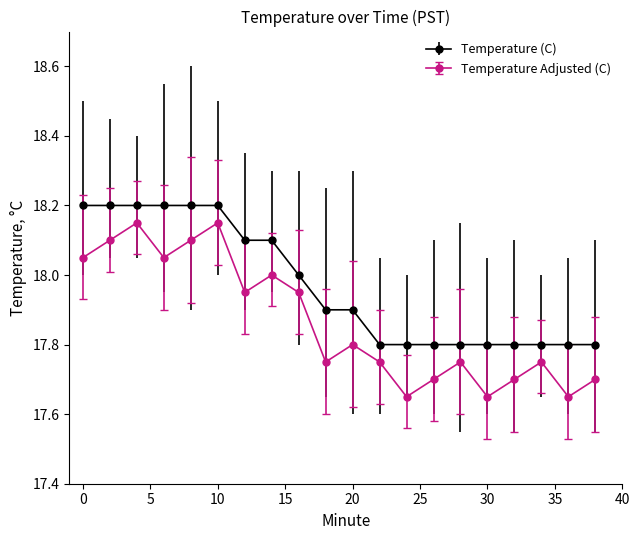

True or false: Temperature Adjusted (C) and Temperature (C) intersect in this chart.

False